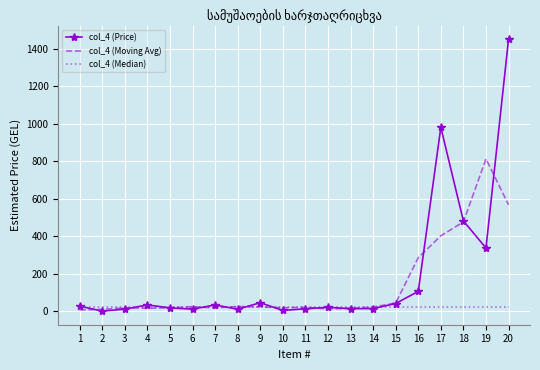

At which category is the sum across all series the highest?

20